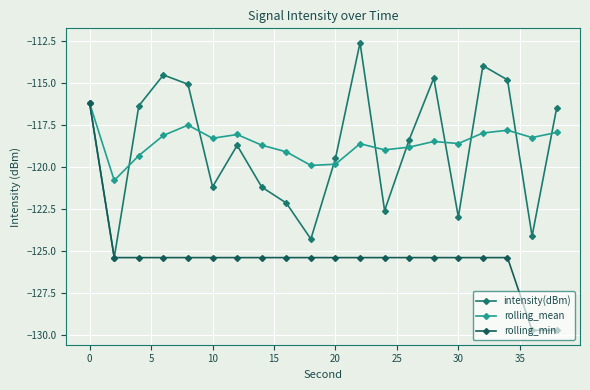

Does the chart have visible grid lines?

Yes